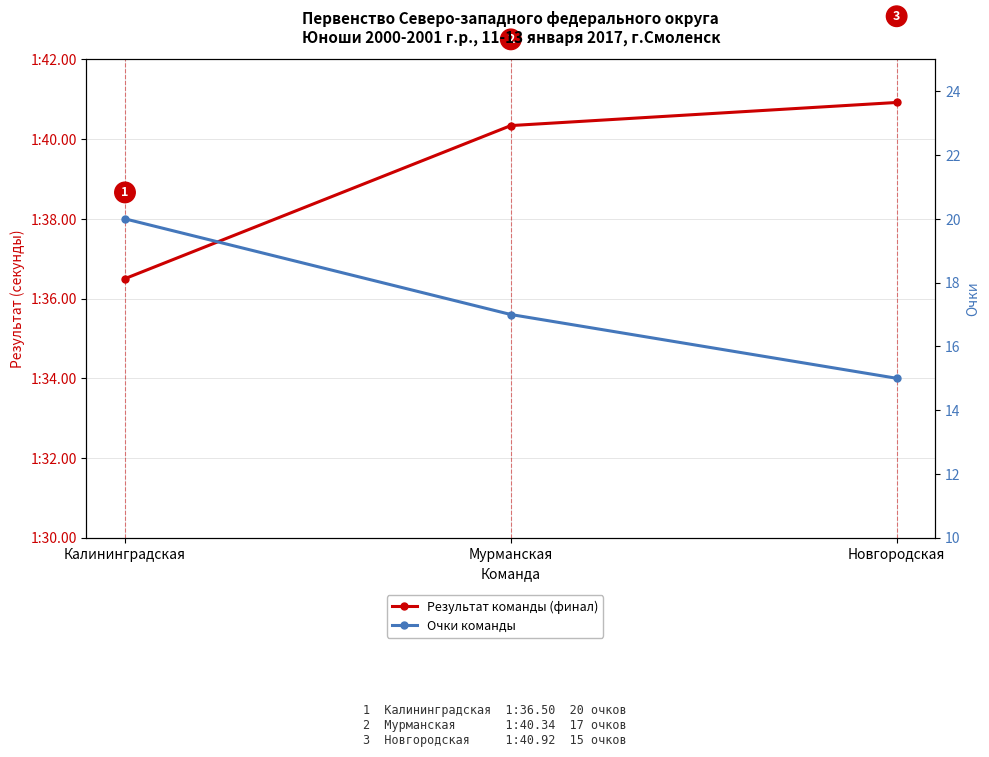

Rank the series by their average value, from lowest to highest.

Очки команды, Результат команды (финал)